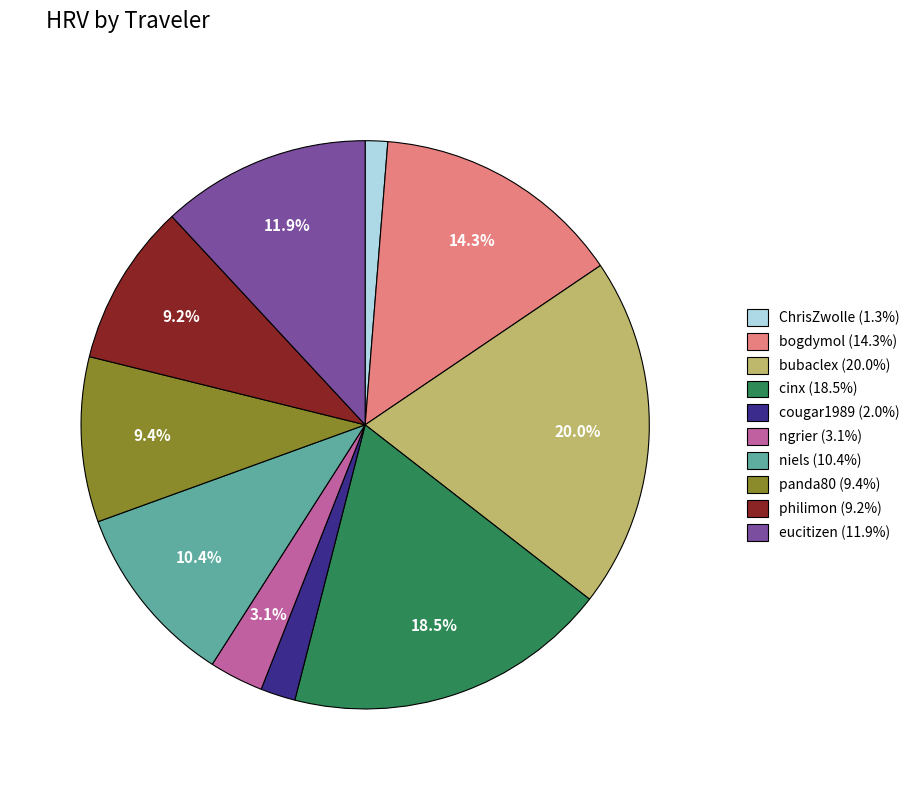

What percentage is NOT represented by philimon?

90.8%